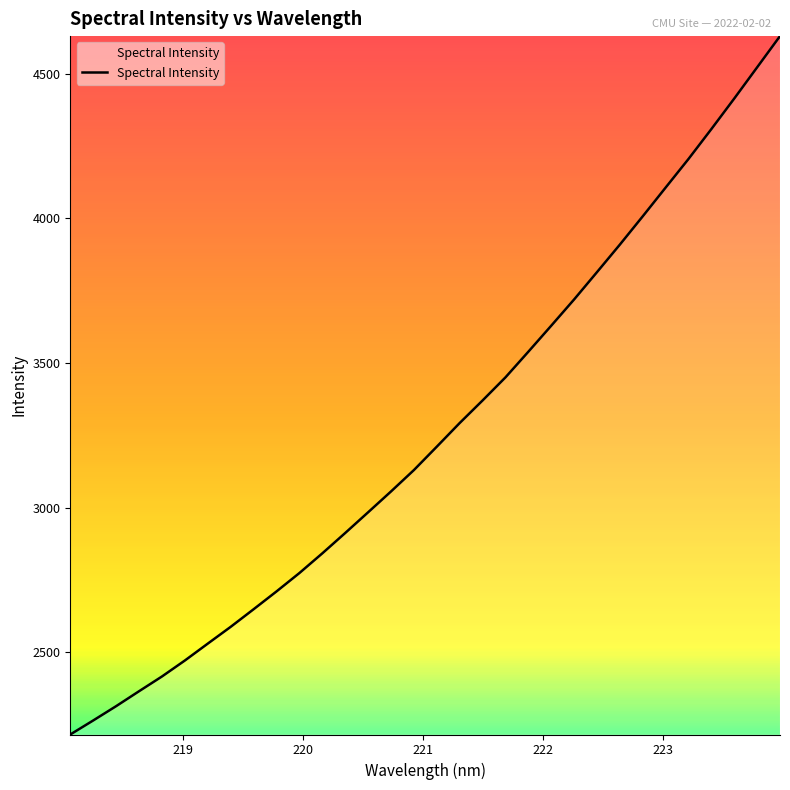

What is the greatest value displayed?

4630.1